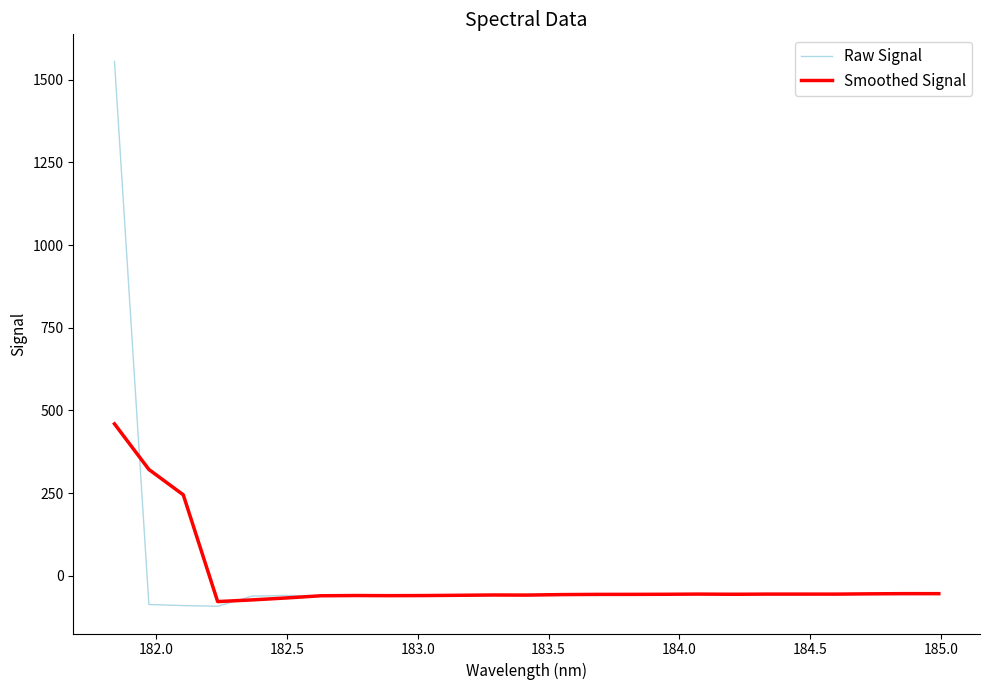

What is the maximum value for Smoothed Signal?

459.4